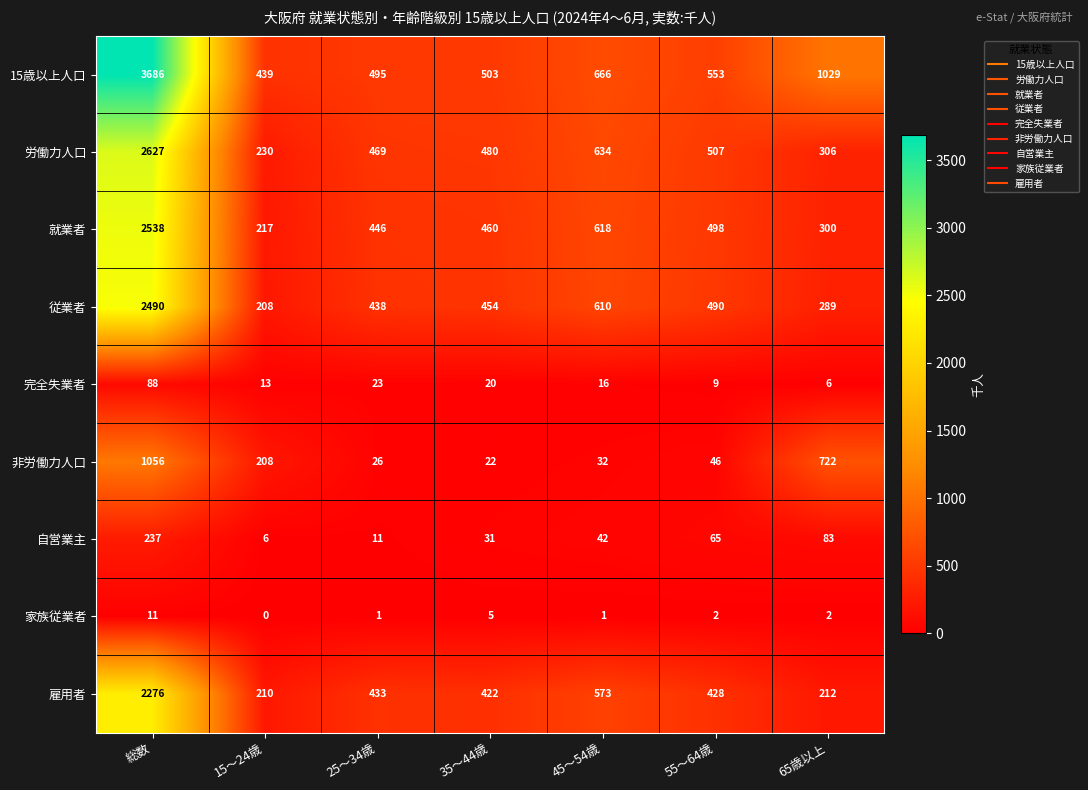

What is the total value across all series at 総数?

15009